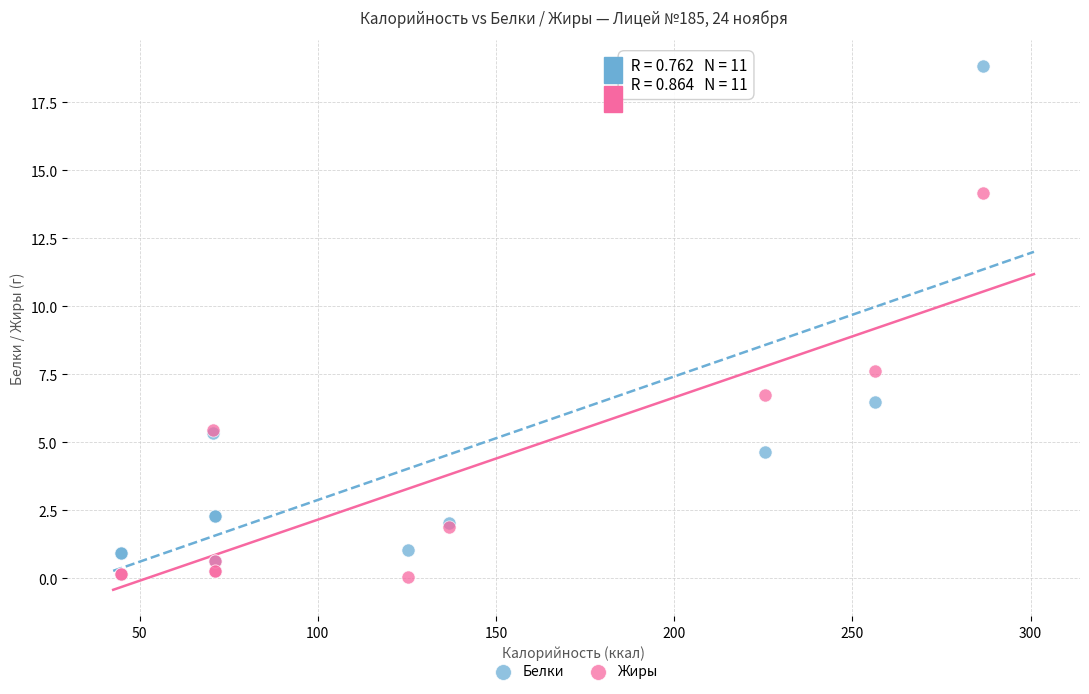

Which series contains the highest Y value?

Белки